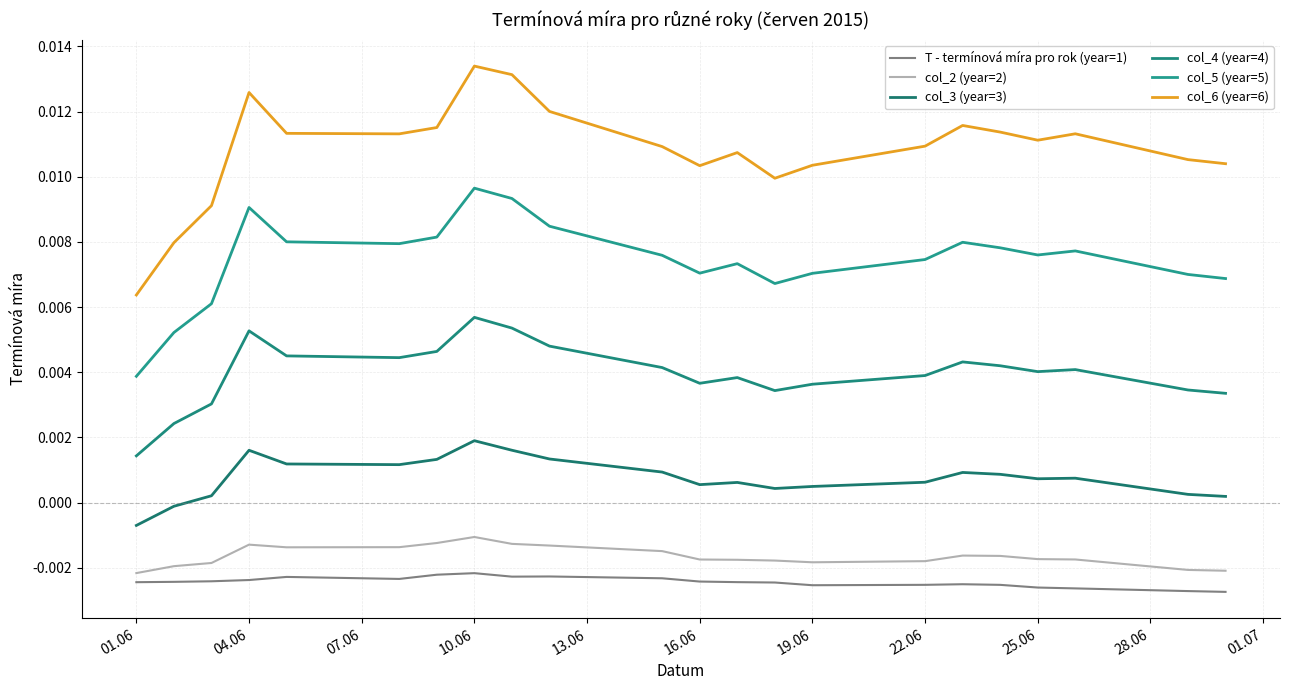

Is this an area chart (filled region under the line)?

No